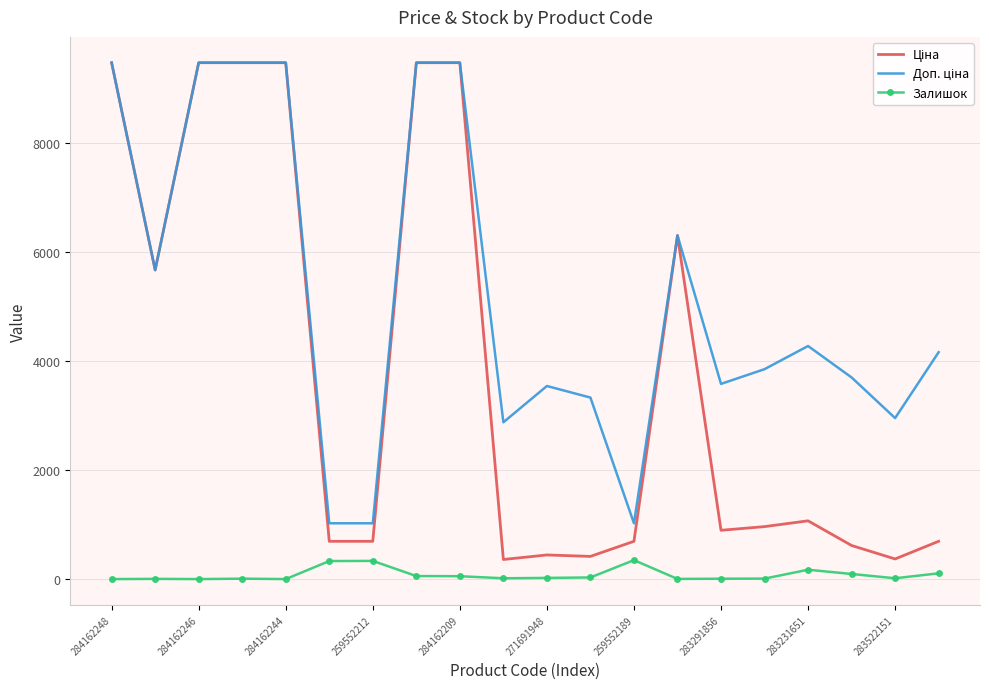

True or false: Доп. ціна and Залишок intersect in this chart.

False